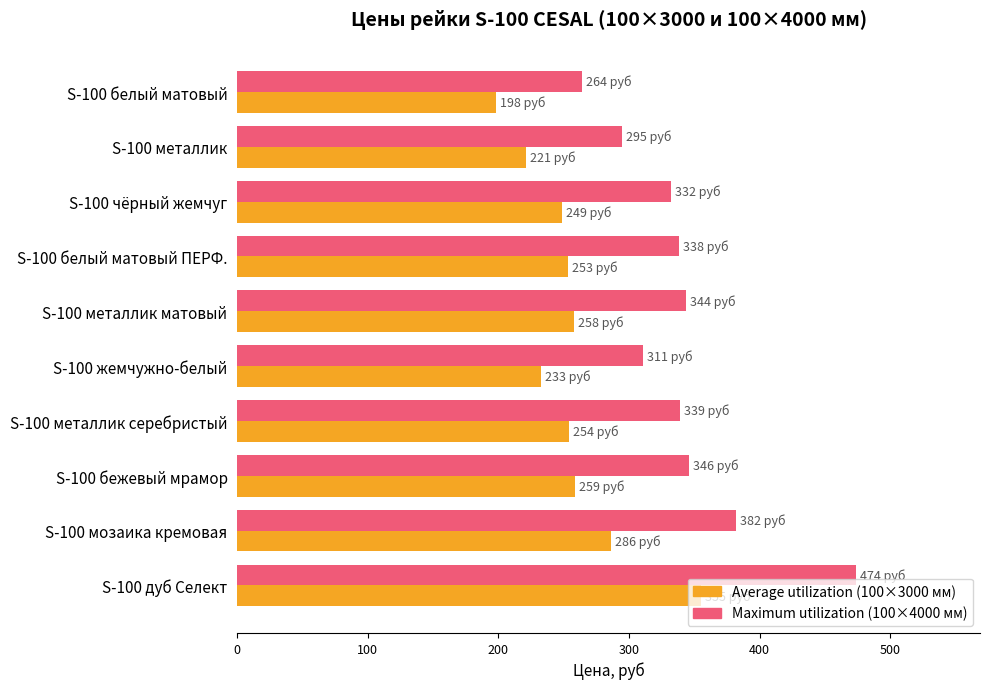

What is the greatest value displayed?

474